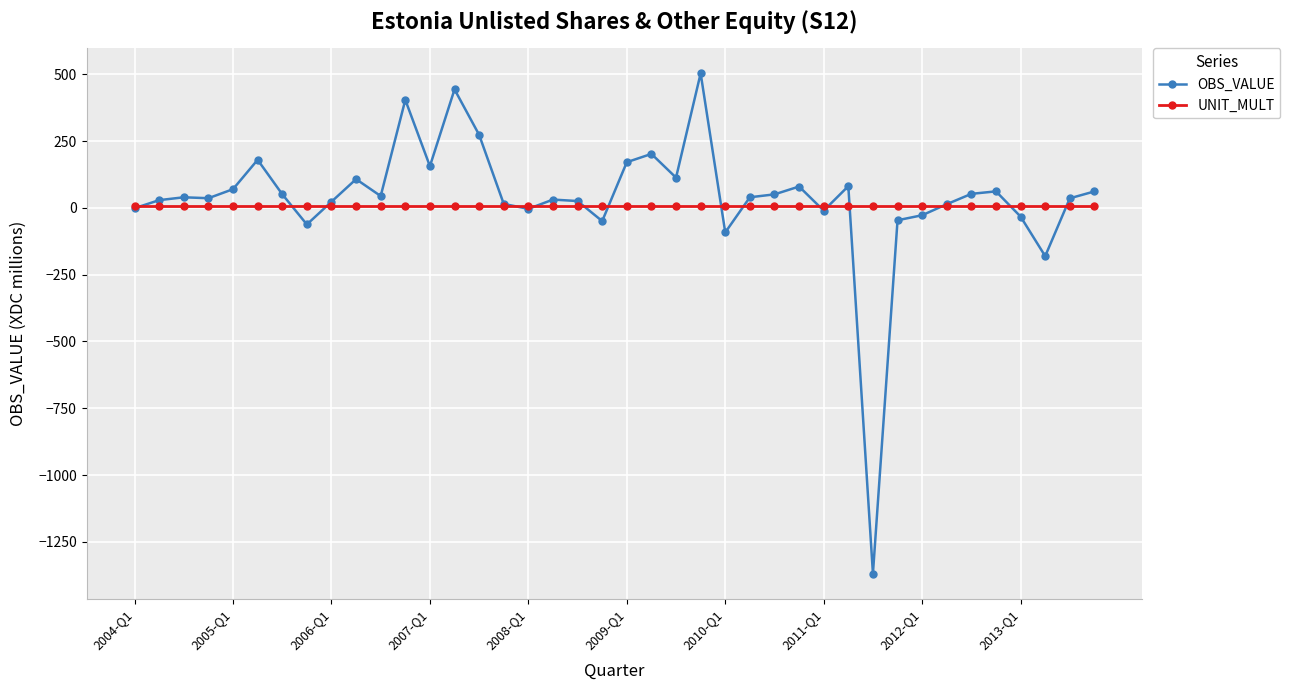

What is the value of the OBS_VALUE point at the 35th from the left?

52.2